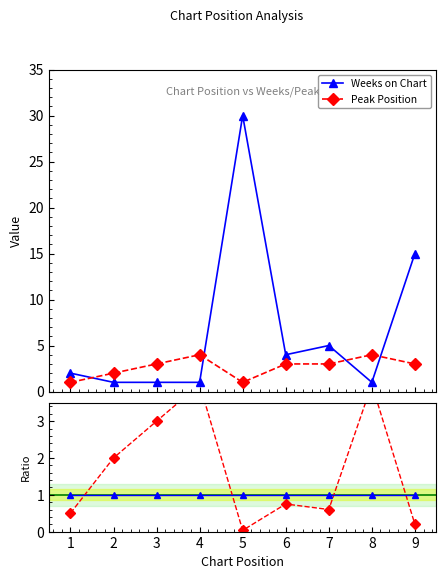

Is it true that Peak Position equals 2 at 3?

False